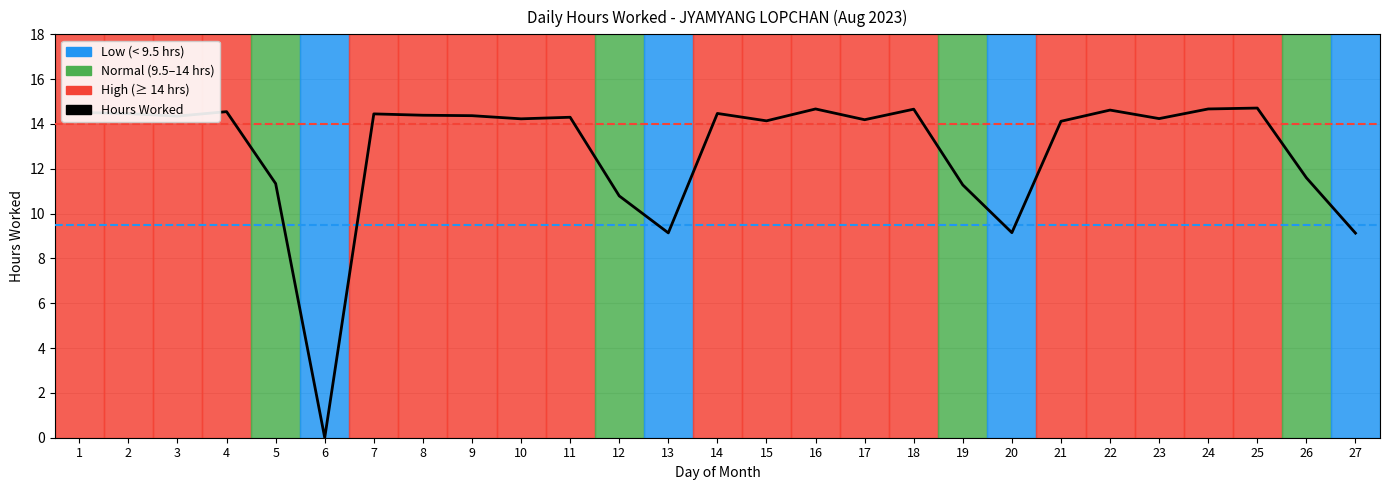

True or false: the data shows 14.1 at 21.

True